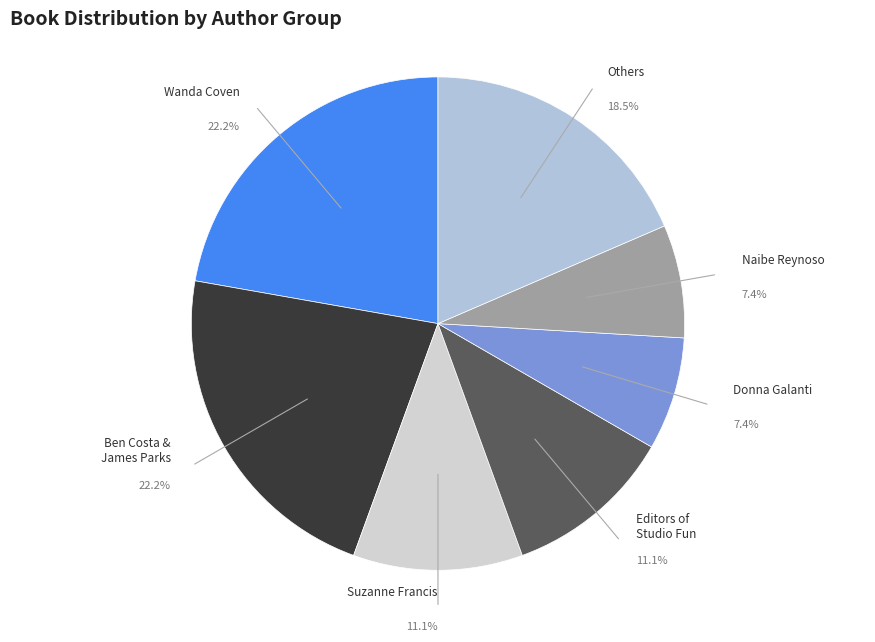

What percentage do Naibe Reynoso and Editors of Studio Fun together represent?

18.5%